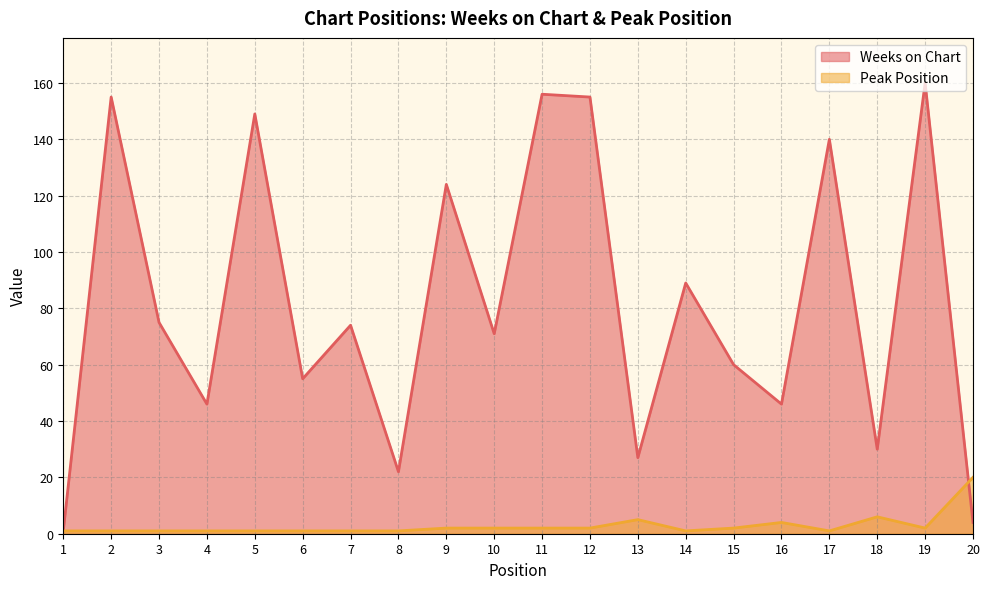

What is the total value across all series at 16?

50